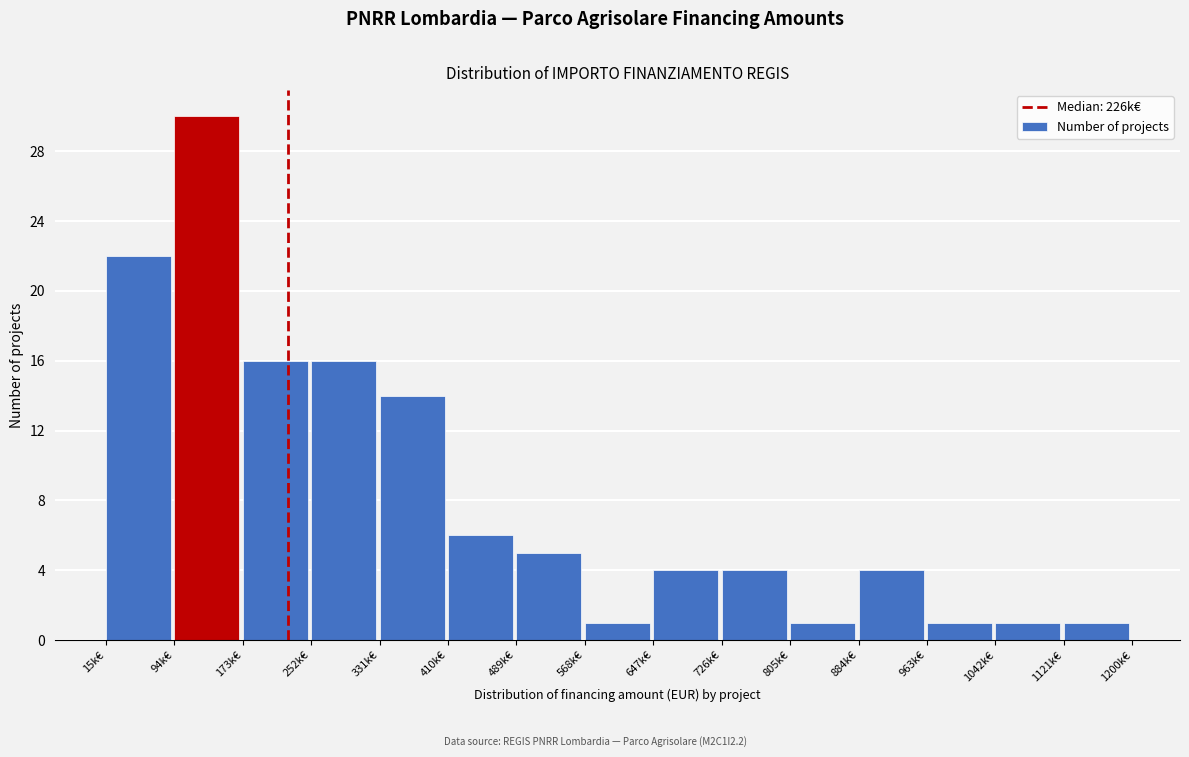

Reading left to right, what are all the values shown in this chart?

22	30	16	16	14	6	5	1	4	4	1	4	1	1	1